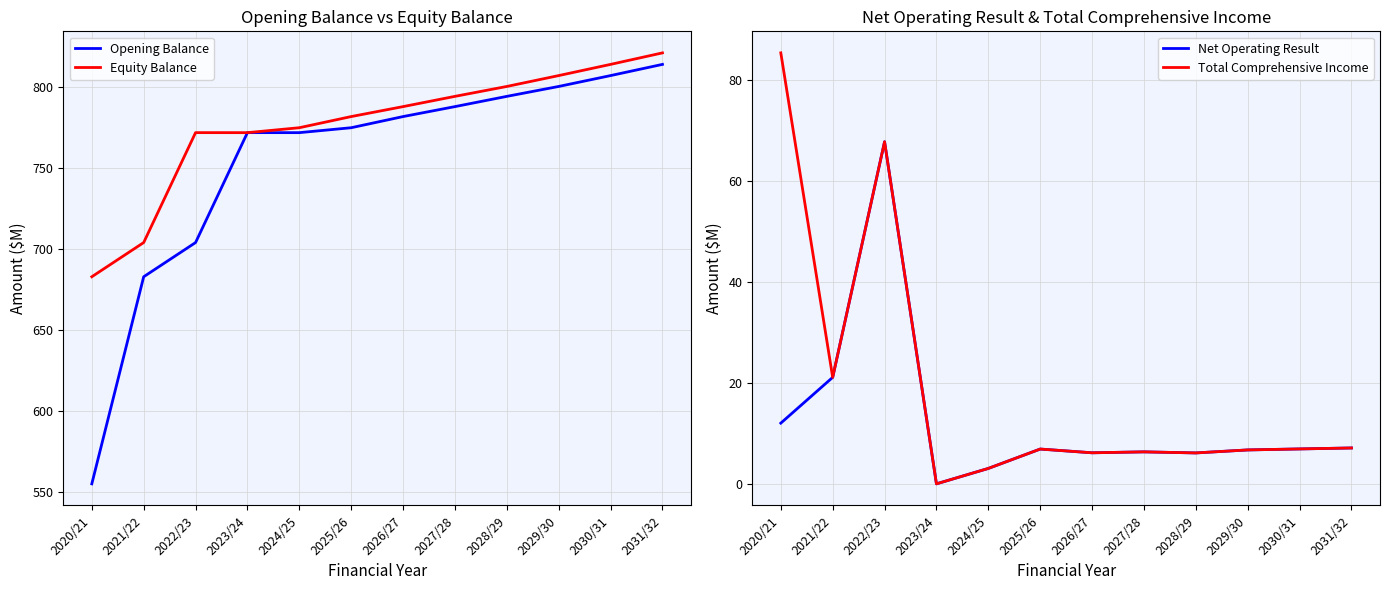

How many positive values does the Total Comprehensive Income series have?

11